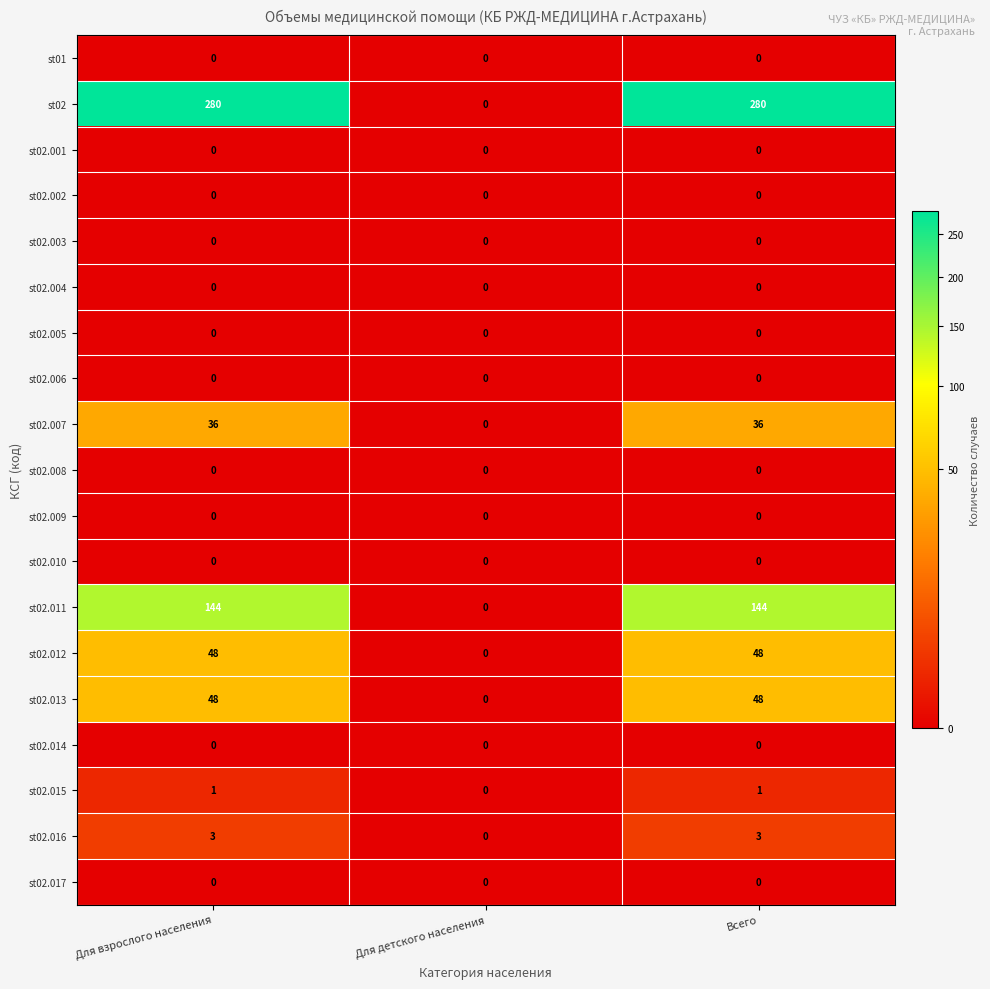

Which series has the widest spread of values?

st02